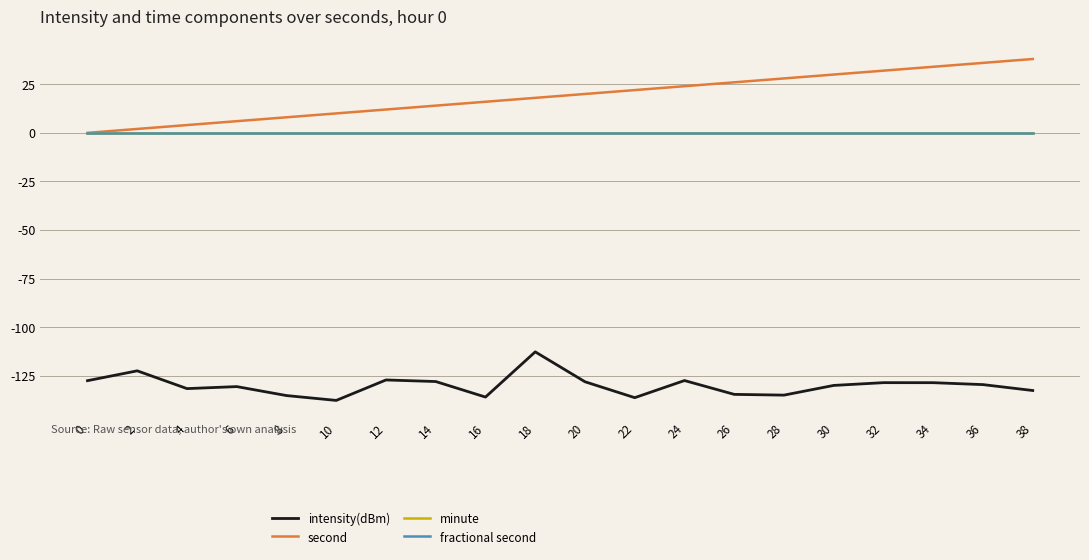

Reading left to right, what are all the values shown in this chart?

intensity(dBm): -127.6	-122.5	-131.6	-130.6	-135.2	-137.7	-127.2	-128.0	-136.0	-112.7	-128.1	-136.3	-127.5	-134.6	-135.0	-130.0	-128.6	-128.6	-129.6	-132.6
second: 0.0	2.0	4.0	6.0	8.0	10.0	12.0	14.0	16.0	18.0	20.0	22.0	24.0	26.0	28.0	30.0	32.0	34.0	36.0	38.0
minute: 0.0	0.0	0.0	0.0	0.0	0.0	0.0	0.0	0.0	0.0	0.0	0.0	0.0	0.0	0.0	0.0	0.0	0.0	0.0	0.0
fractional second: 0.0	0.0	0.0	0.0	0.0	0.0	0.0	0.0	0.0	0.0	0.0	0.0	0.0	0.0	0.0	0.0	0.0	0.0	0.0	0.0